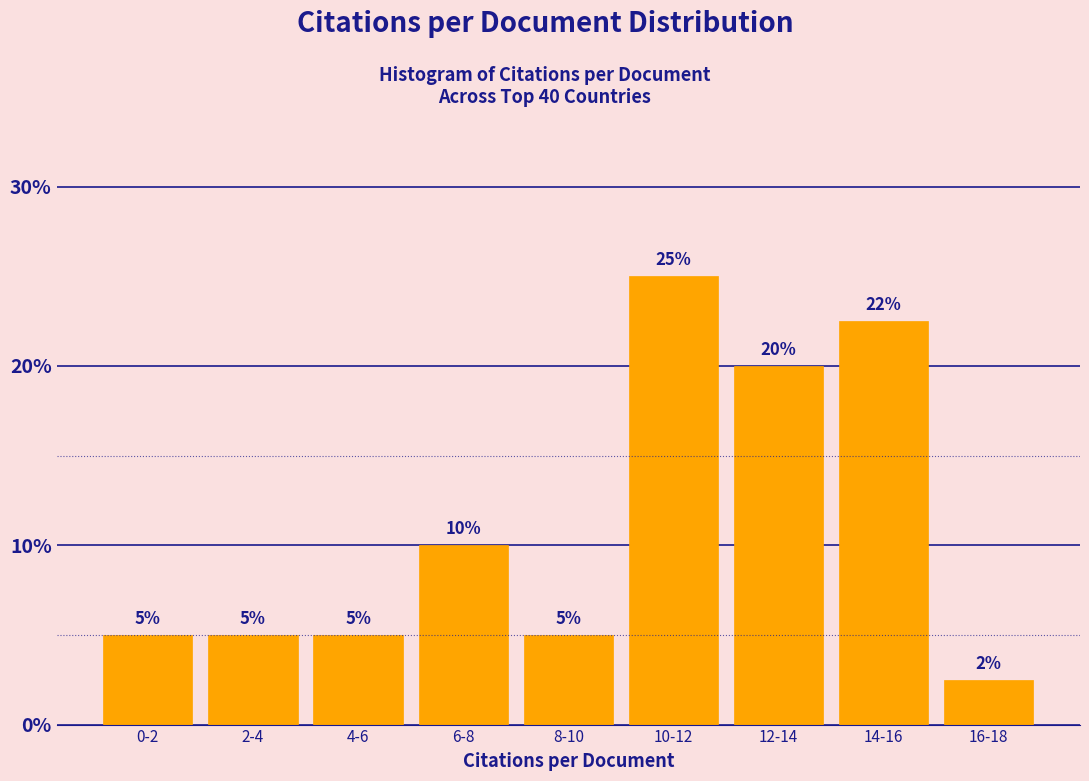

What value does the data have at 16-18?

2.5